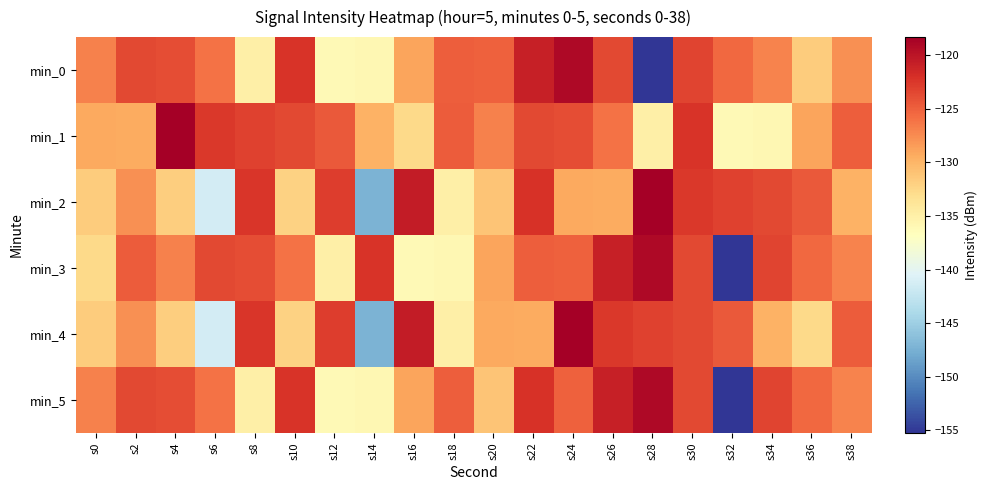

Rank the series by their maximum value, from highest to lowest.

min_1, min_2, min_4, min_0, min_3, min_5